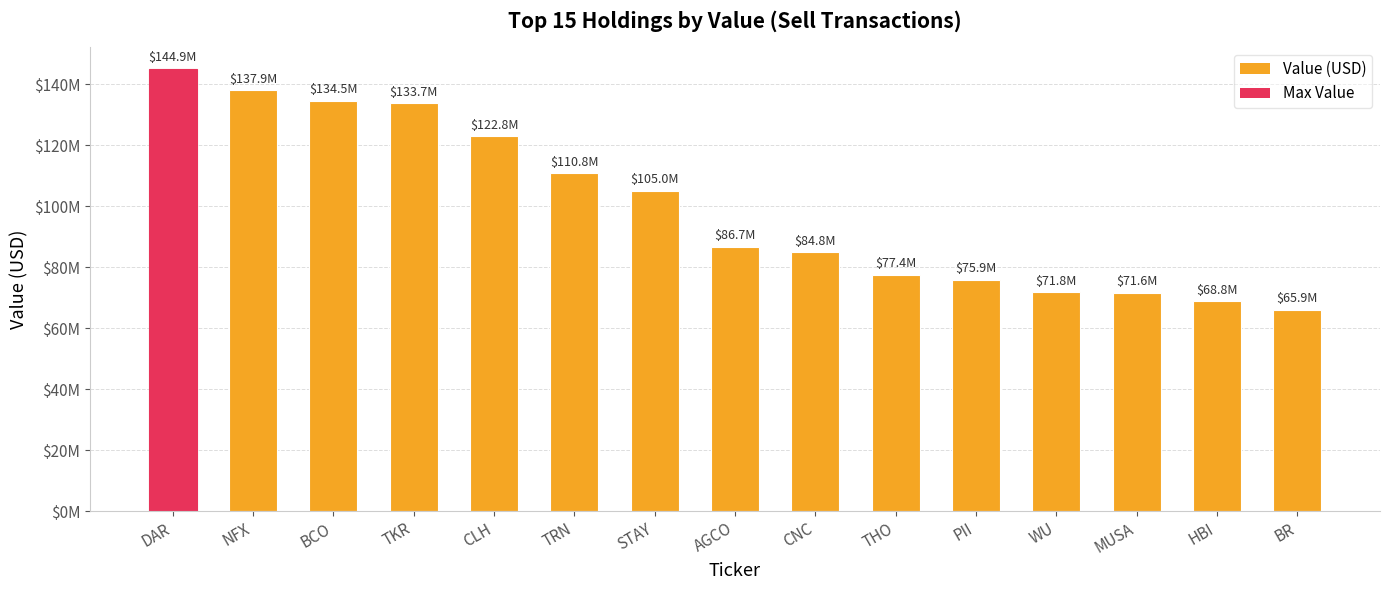

List the labels in order of value, smallest first.

BR, HBI, MUSA, WU, PII, THO, CNC, AGCO, STAY, TRN, CLH, TKR, BCO, NFX, DAR